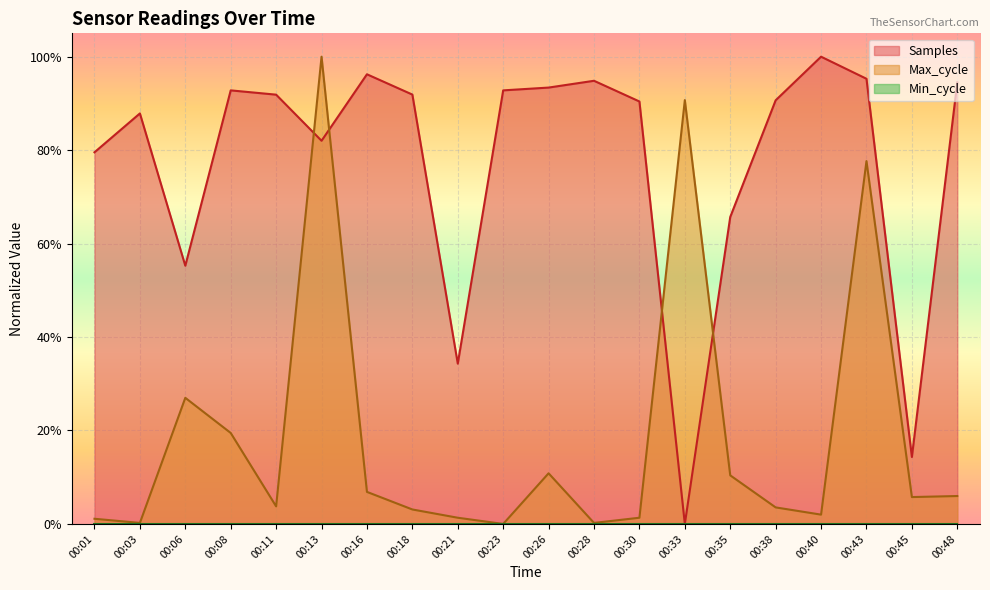

At 00:06, list the series in order from smallest to largest.

Max_cycle, Samples